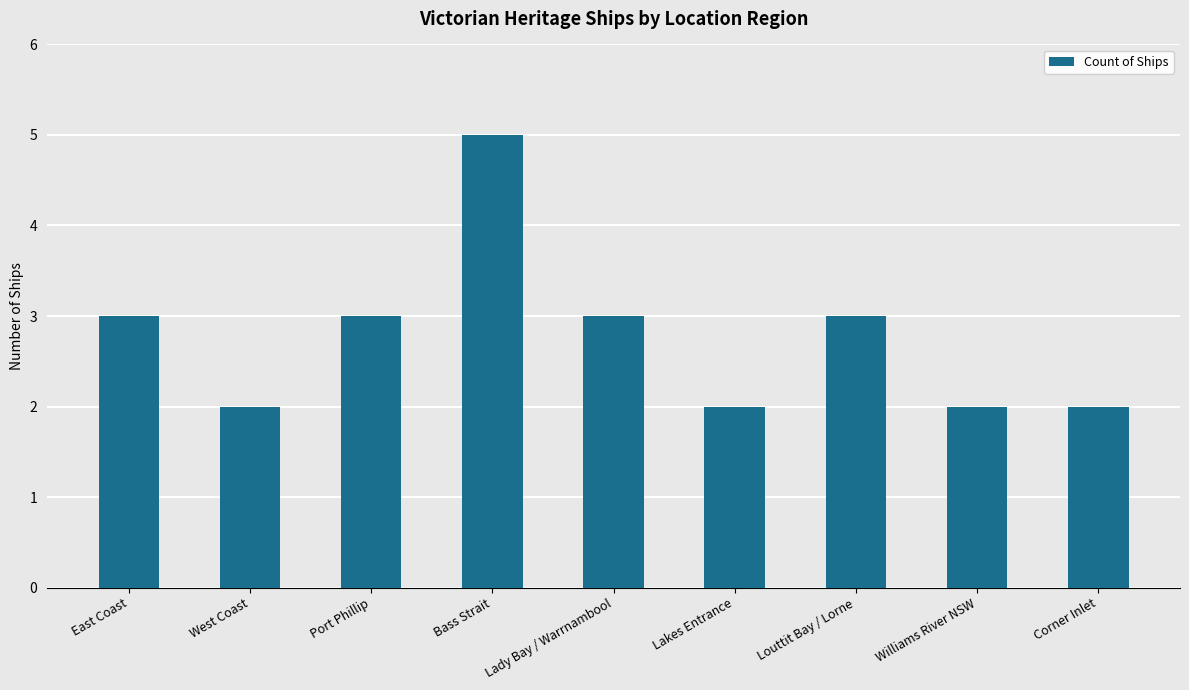

How many data points are less than 3?

4